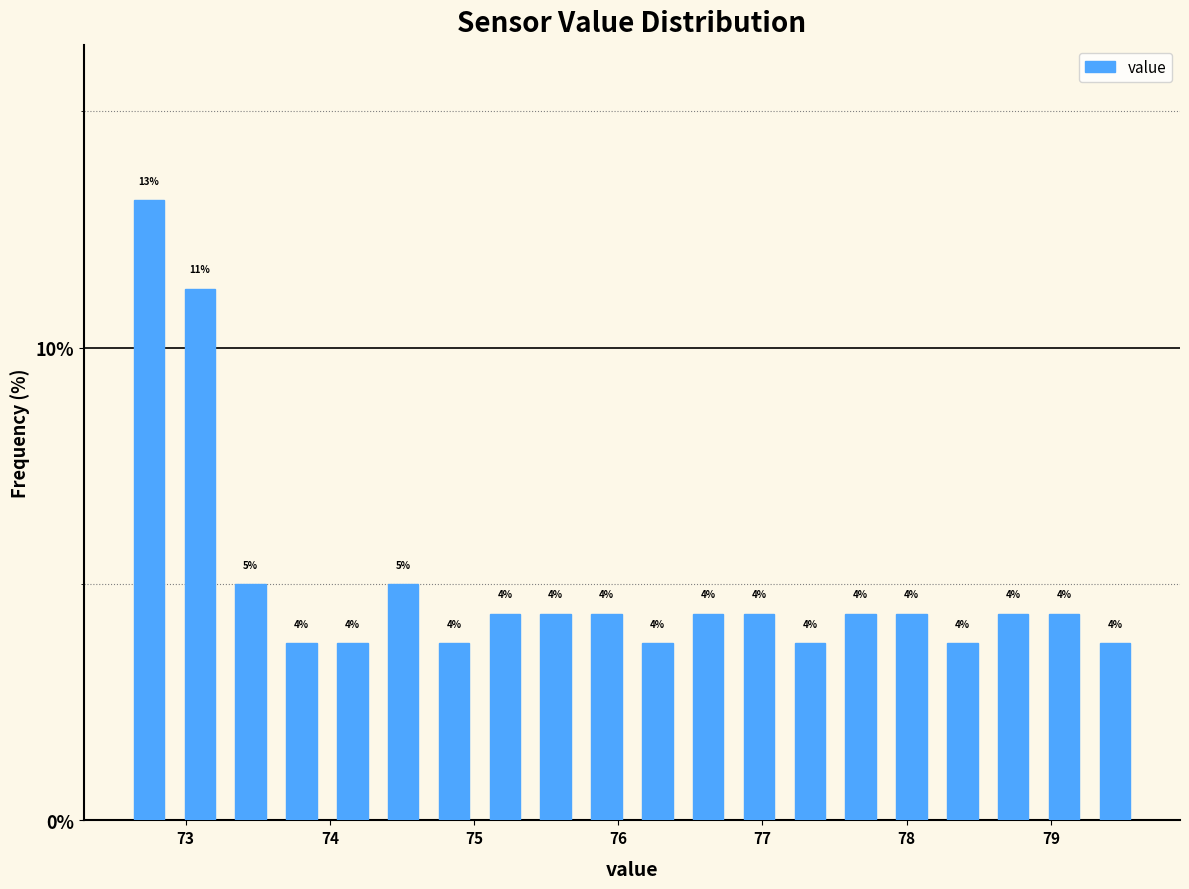

Read against the x-axis, roughly where is the centre of the tallest bar?

72.7